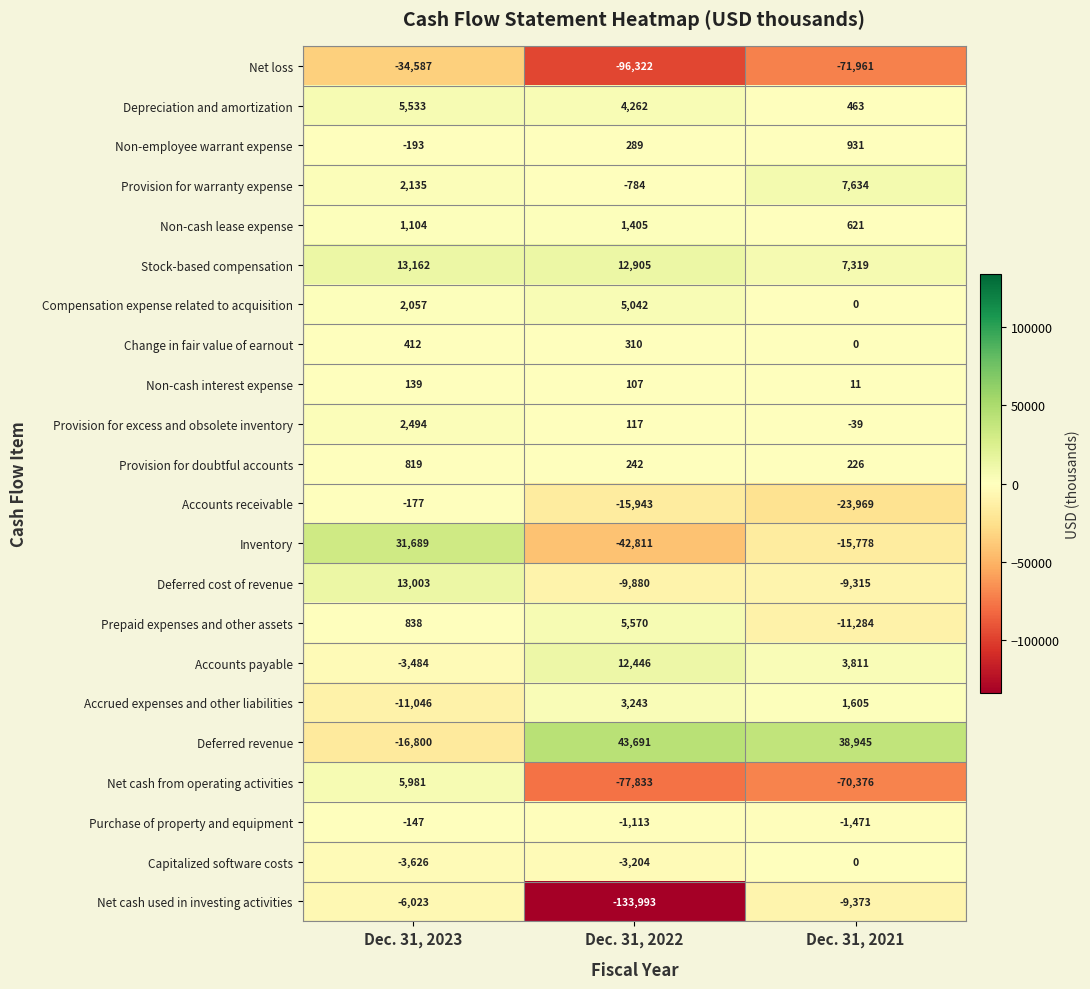

What is the sum of the Capitalized software costs values at Dec. 31, 2023 and Dec. 31, 2022?

-6830